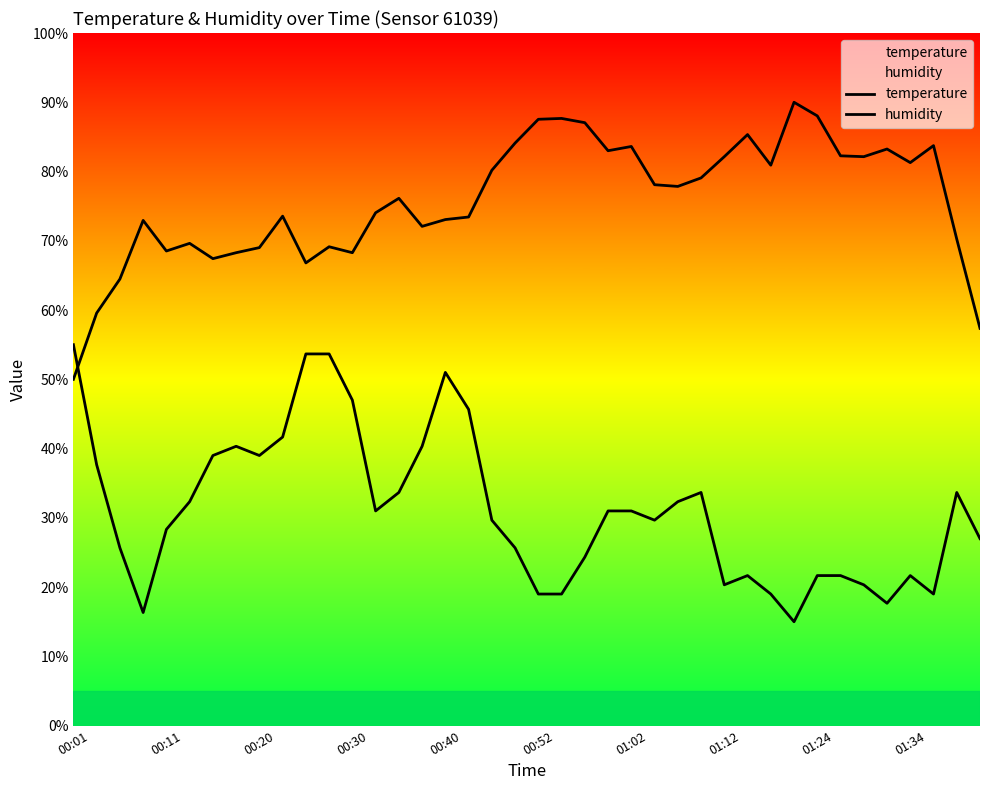

How many lines are shown in the chart?

2